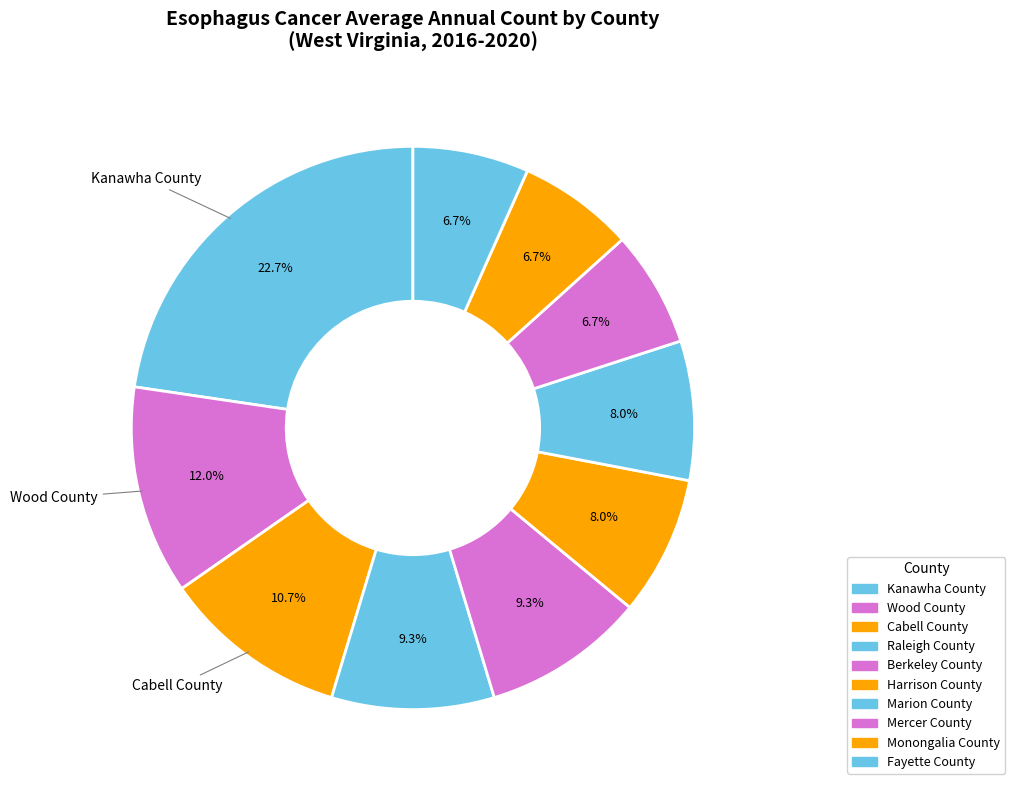

Rank the categories by value from highest to lowest.

Kanawha County, Wood County, Cabell County, Raleigh County, Berkeley County, Harrison County, Marion County, Mercer County, Monongalia County, Fayette County